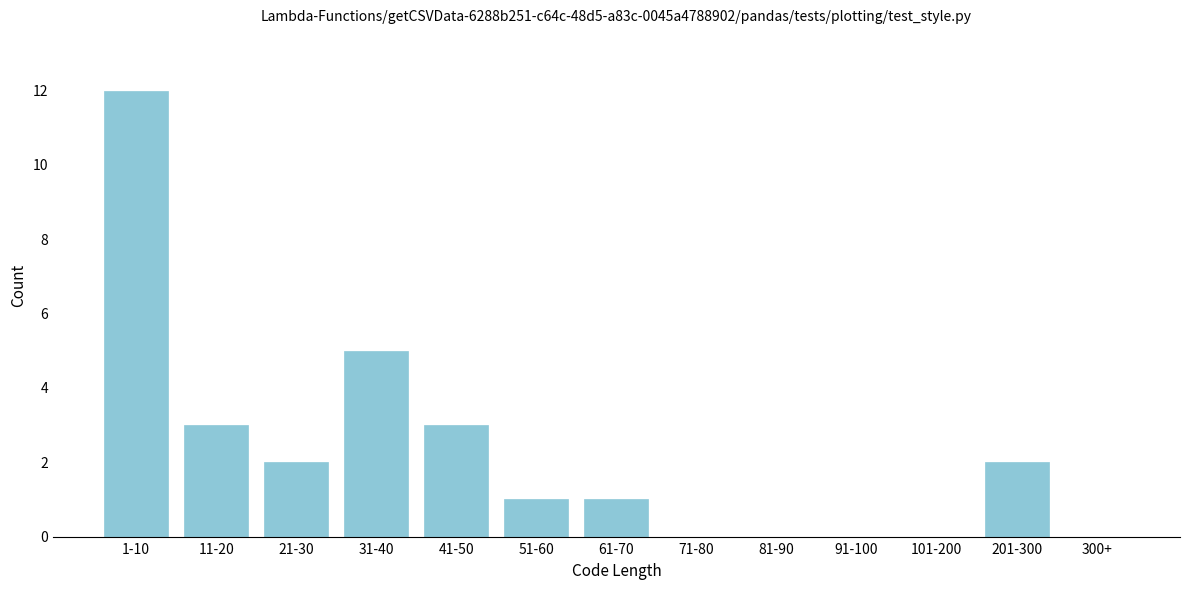

Reading left to right, extract all data points from this chart.

1-10=12	11-20=3	21-30=2	31-40=5	41-50=3	51-60=1	61-70=1	71-80=0	81-90=0	91-100=0	101-200=0	201-300=2	300+=0